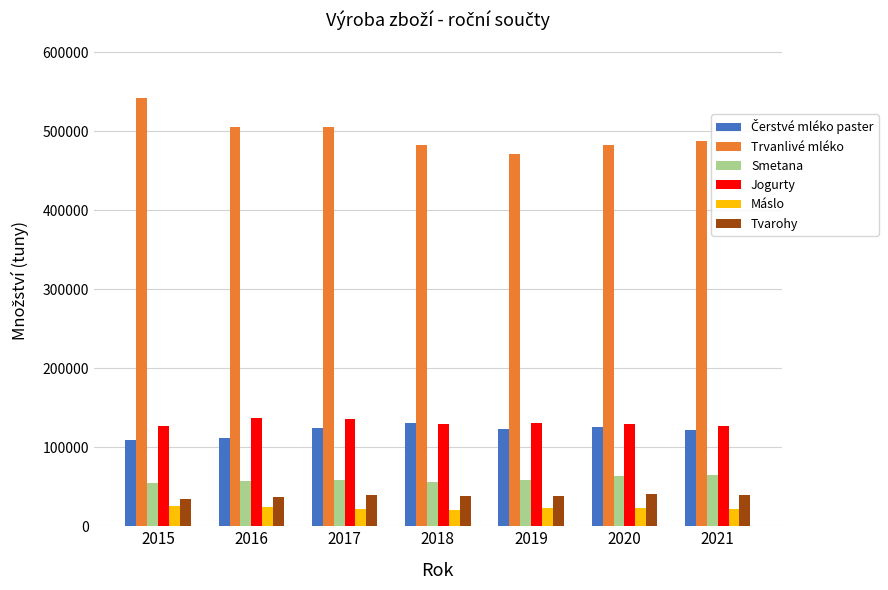

Count the number of data series in this chart.

6